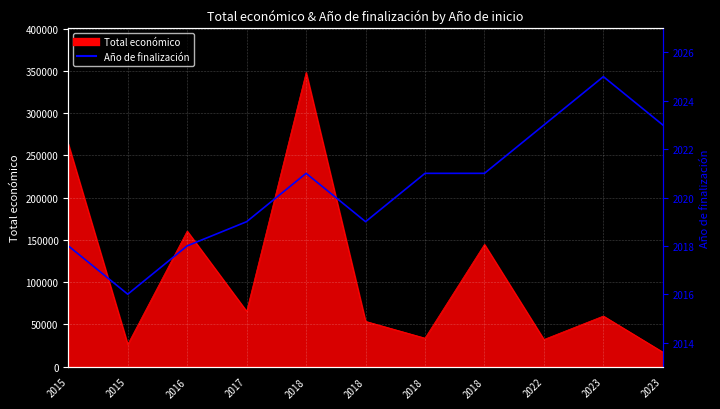

What is the greatest value displayed?

2025